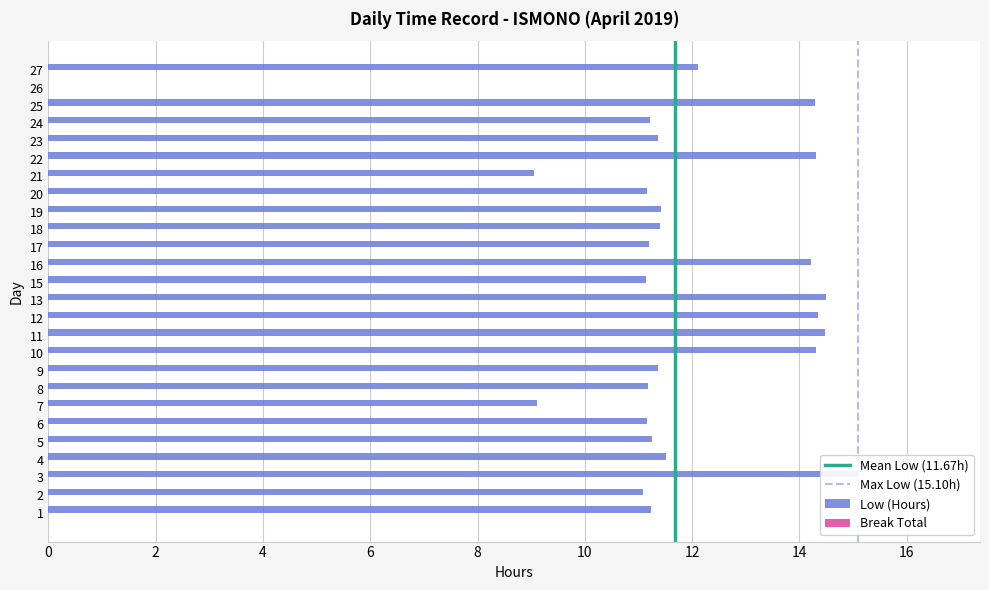

Approximately how many times larger is the value at 25 compared to 2?

1.3